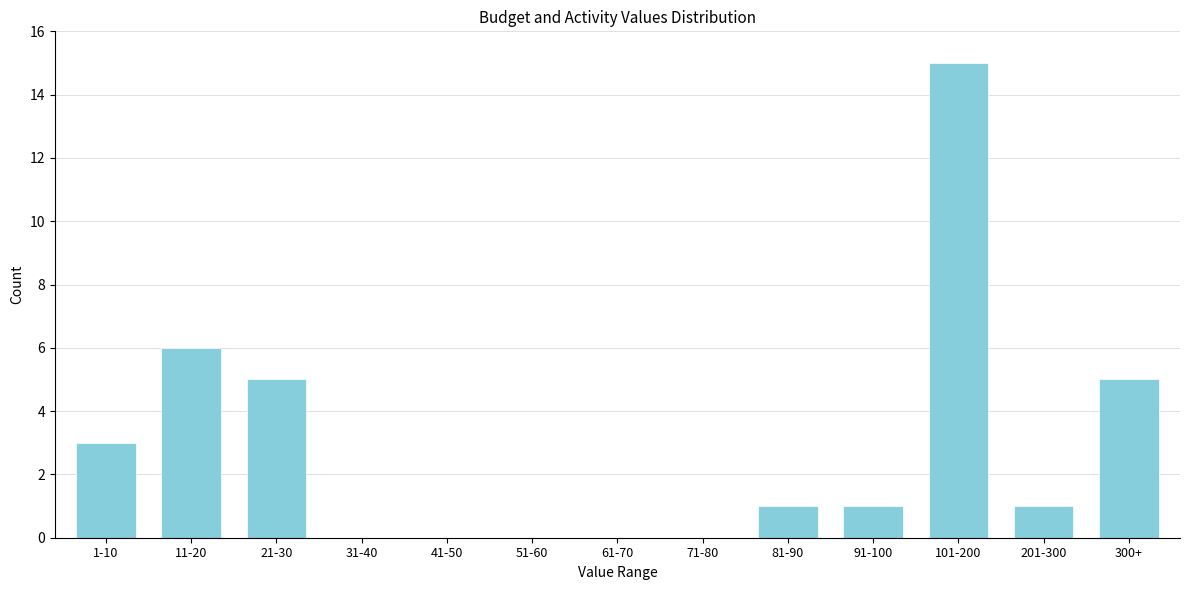

Reading left to right, list all the values displayed in this chart.

1-10=3	11-20=6	21-30=5	31-40=0	41-50=0	51-60=0	61-70=0	71-80=0	81-90=1	91-100=1	101-200=15	201-300=1	300+=5